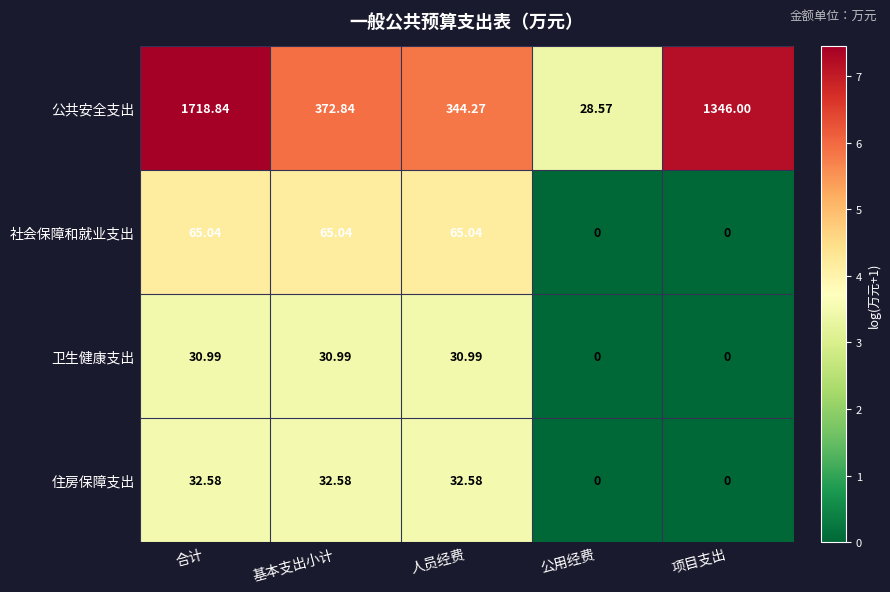

Which series has the largest total across all categories?

公共安全支出